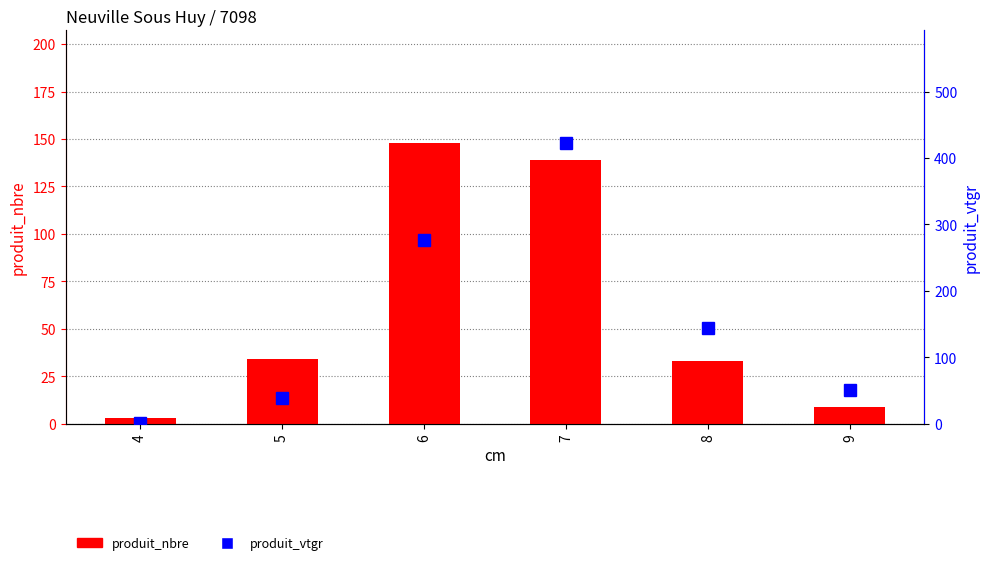

What are all the series names shown in the legend?

produit_nbre, produit_vtgr